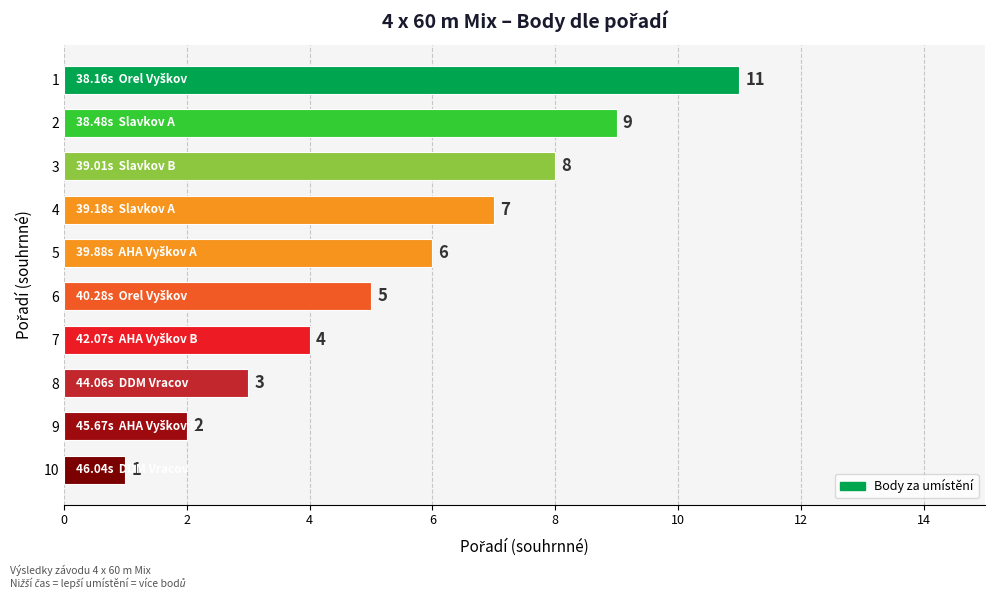

Between 6 and 4, which is larger?

4